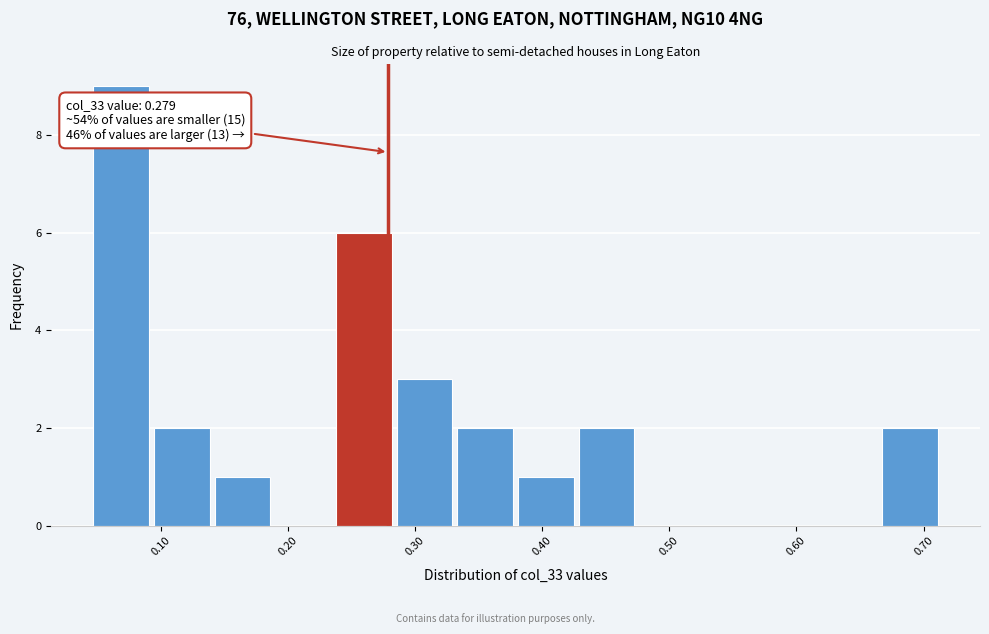

Which range on the x-axis has the tallest bar?

0.05 to 0.09